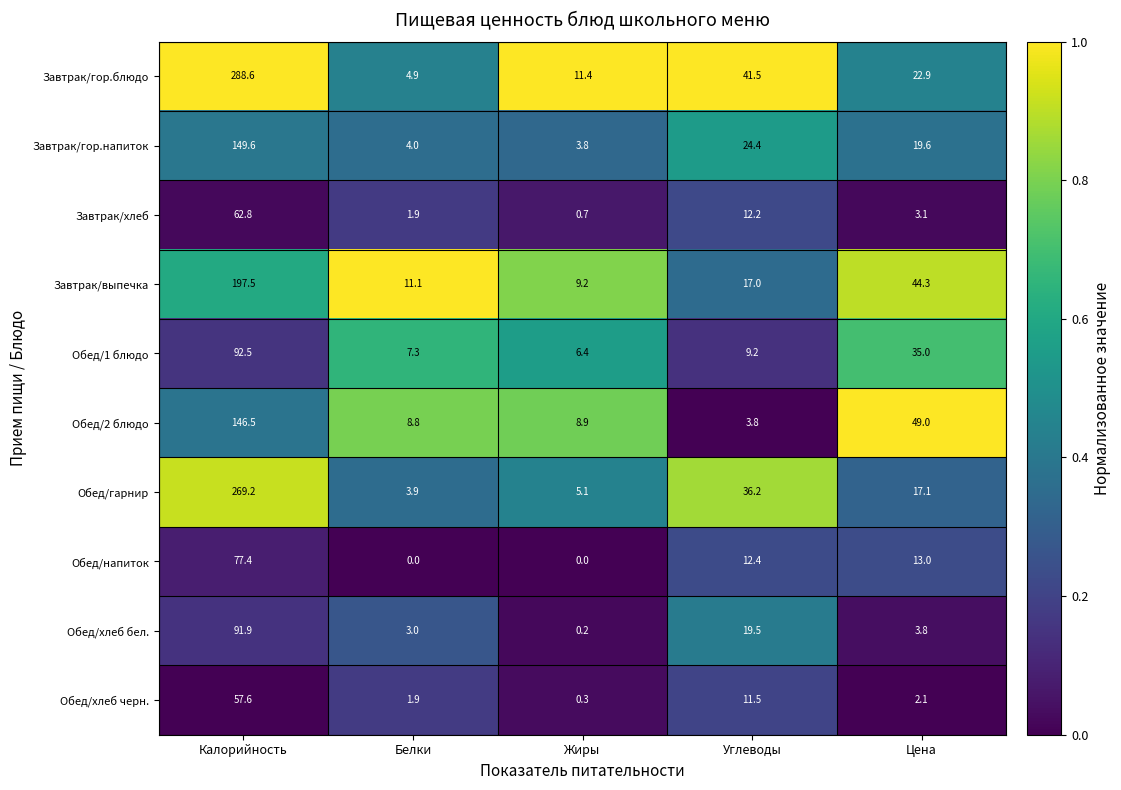

Where is Завтрак/выпечка nearest to the value 103?

Цена